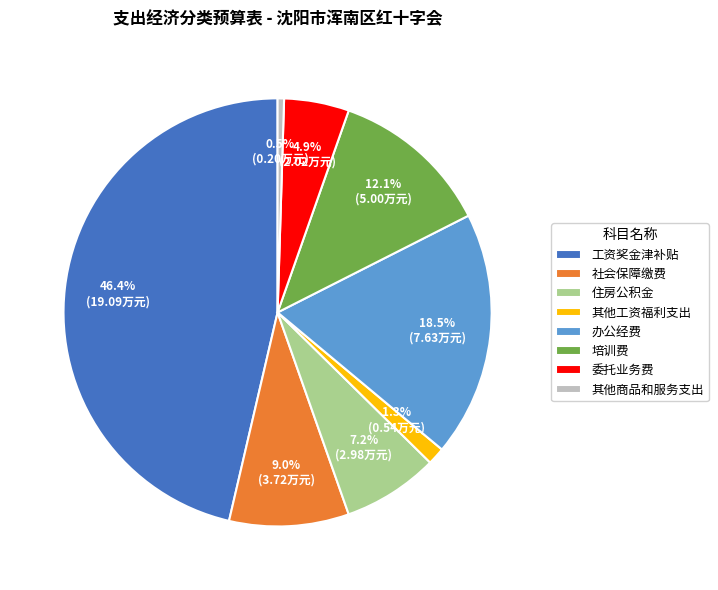

Is it true that 培训费 is 12% of the pie?

True